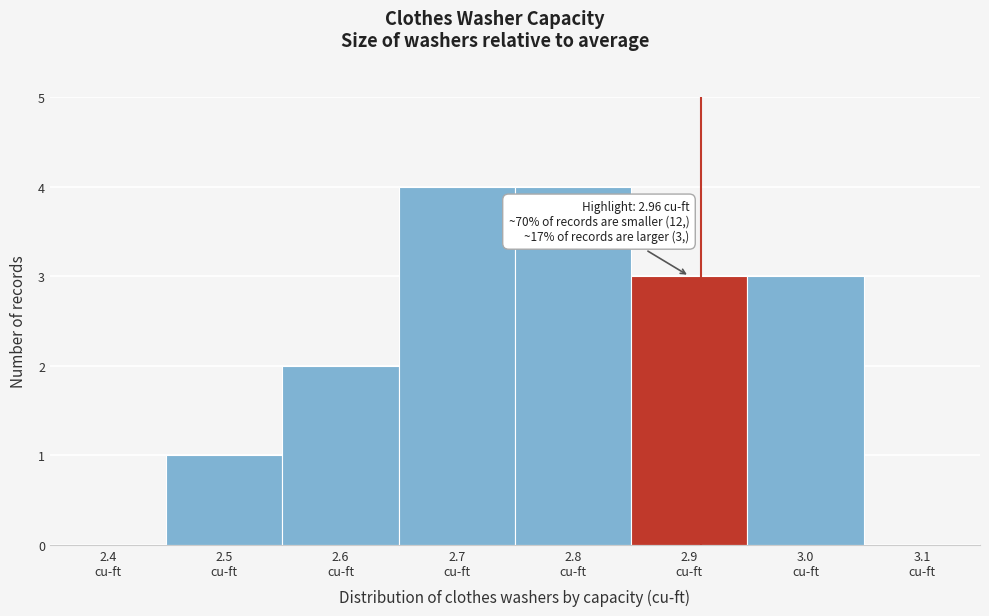

What is the maximum value shown in the chart?

4